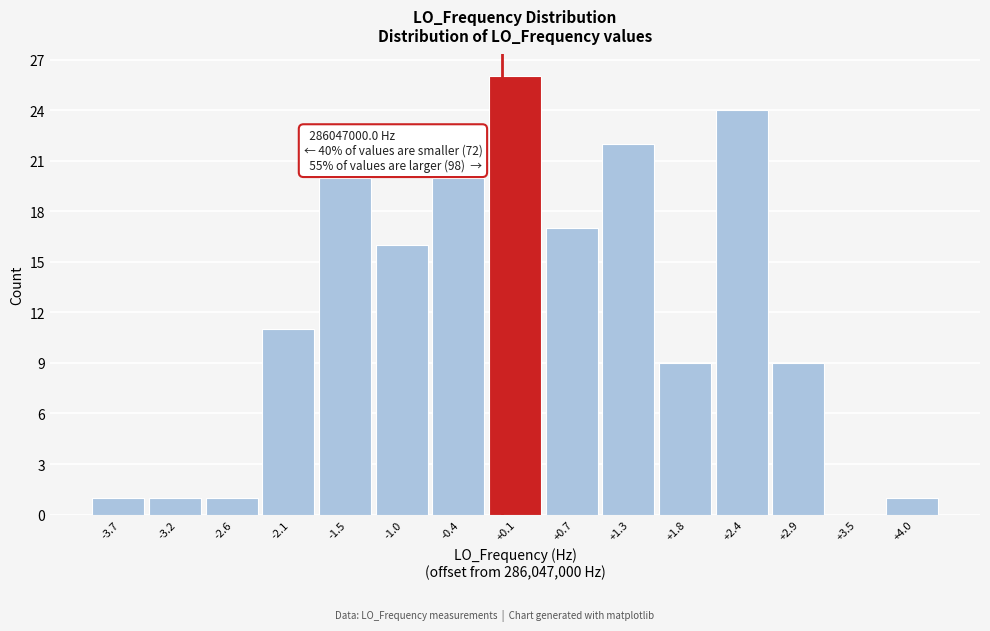

Reading left to right, extract all data points from this chart.

-3.7=1	-3.2=1	-2.6=1	-2.1=11	-1.5=20	-1.0=16	-0.4=20	+0.1=26	+0.7=17	+1.3=22	+1.8=9	+2.4=24	+2.9=9	+3.5=0	+4.0=1